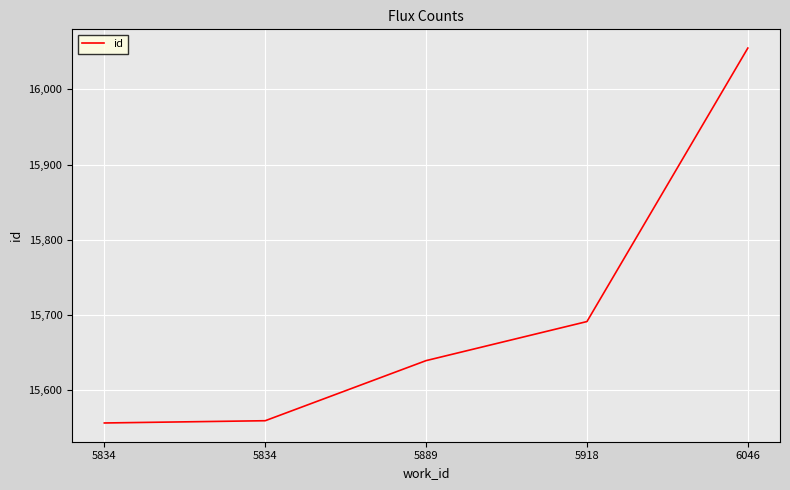

Approximately how many times larger is the value at 5918 compared to 5889?

1.0